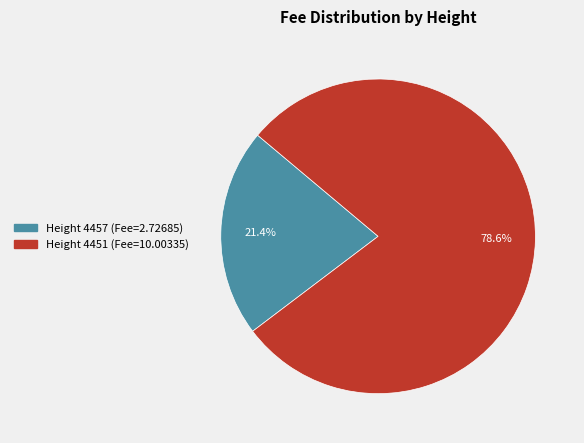

Is there any slice that represents more than half of the pie?

Yes